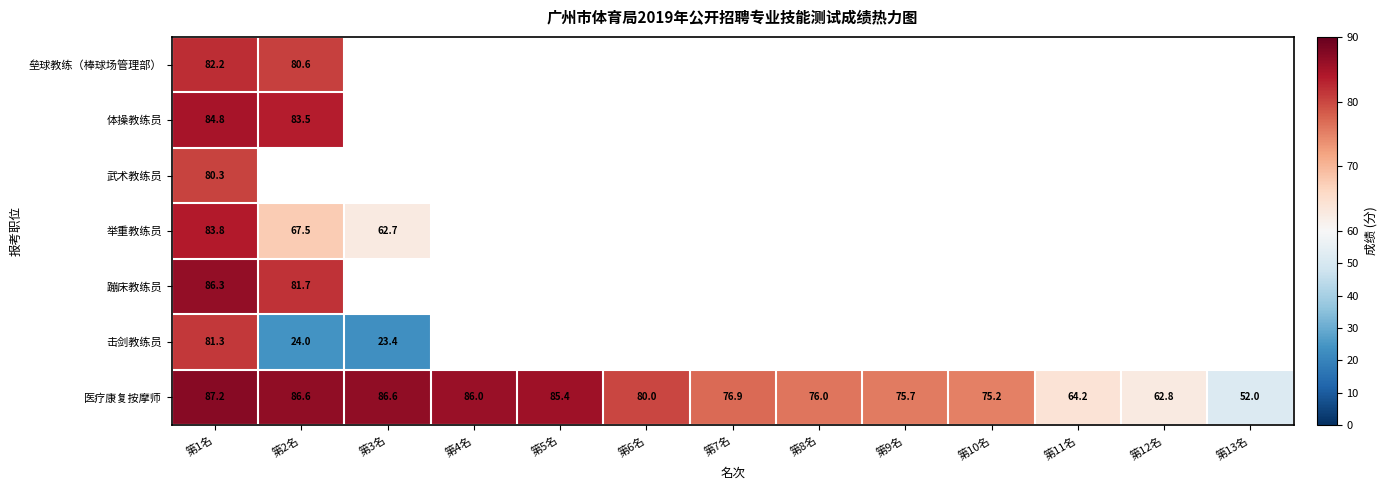

Where is 医疗康复按摩师 nearest to the value 69?

第11名